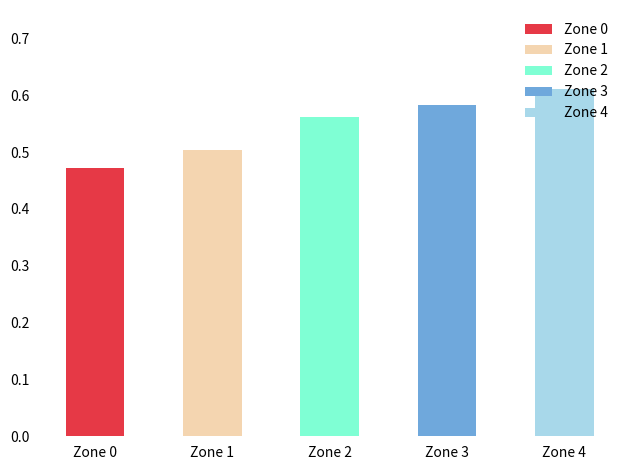

What is the change in value from 1 to 2?

+0.1